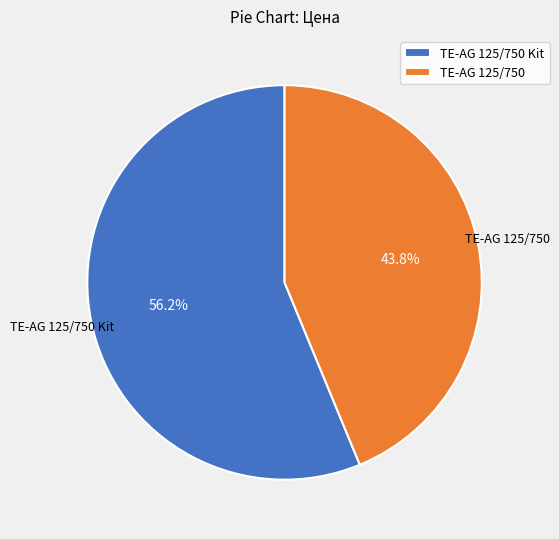

Approximately how many times larger is the value at TE-AG 125/750 compared to TE-AG 125/750 Kit?

0.8